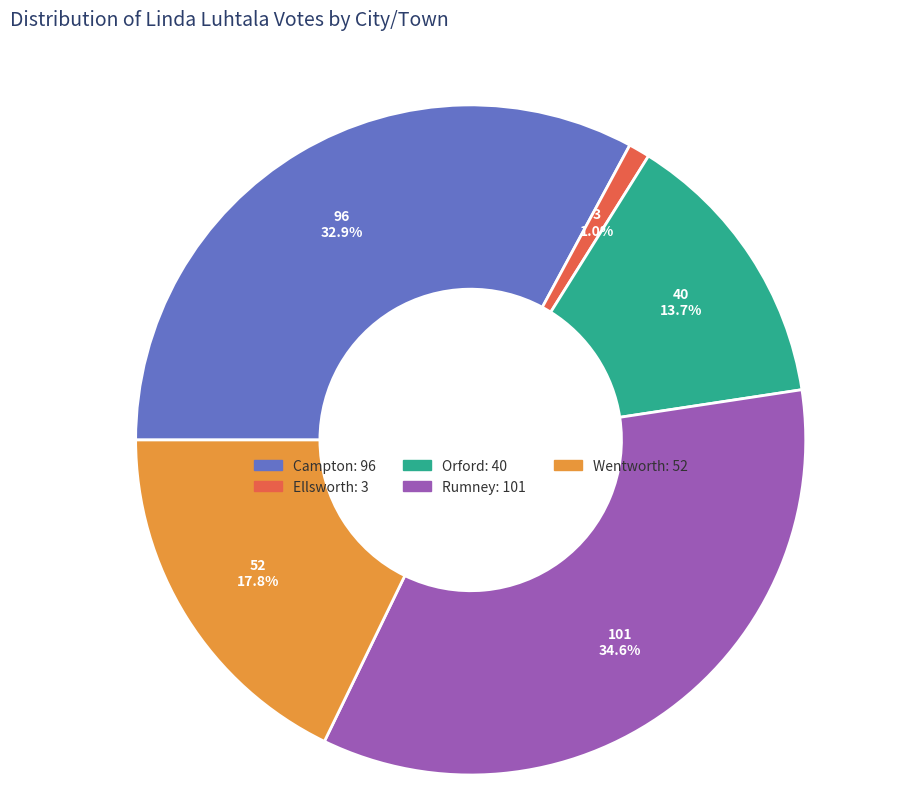

Does Rumney represent more than half of the total?

No